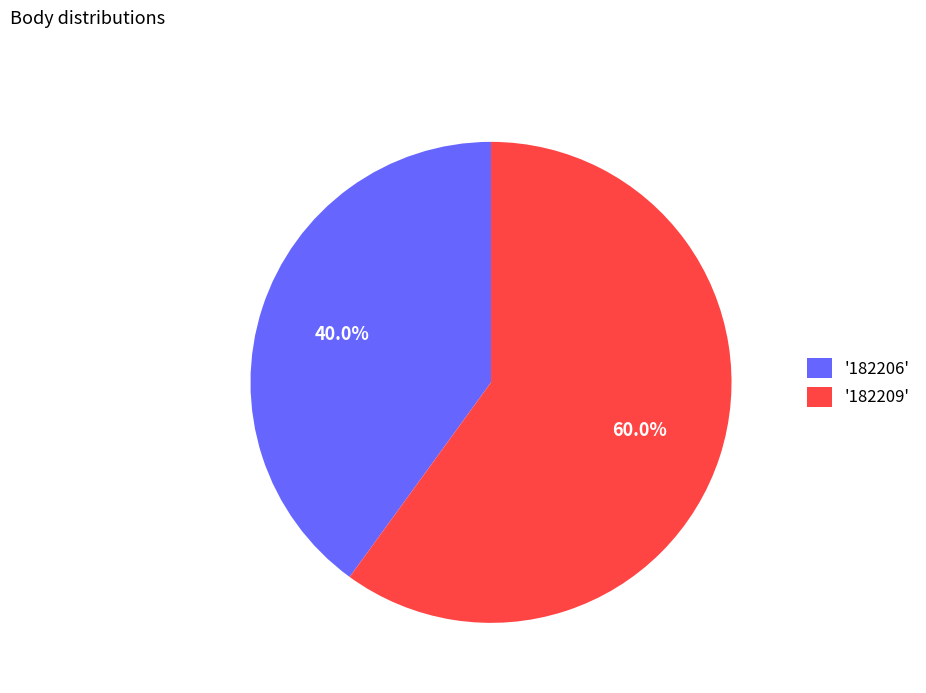

Does '182209' represent more than half of the total?

Yes